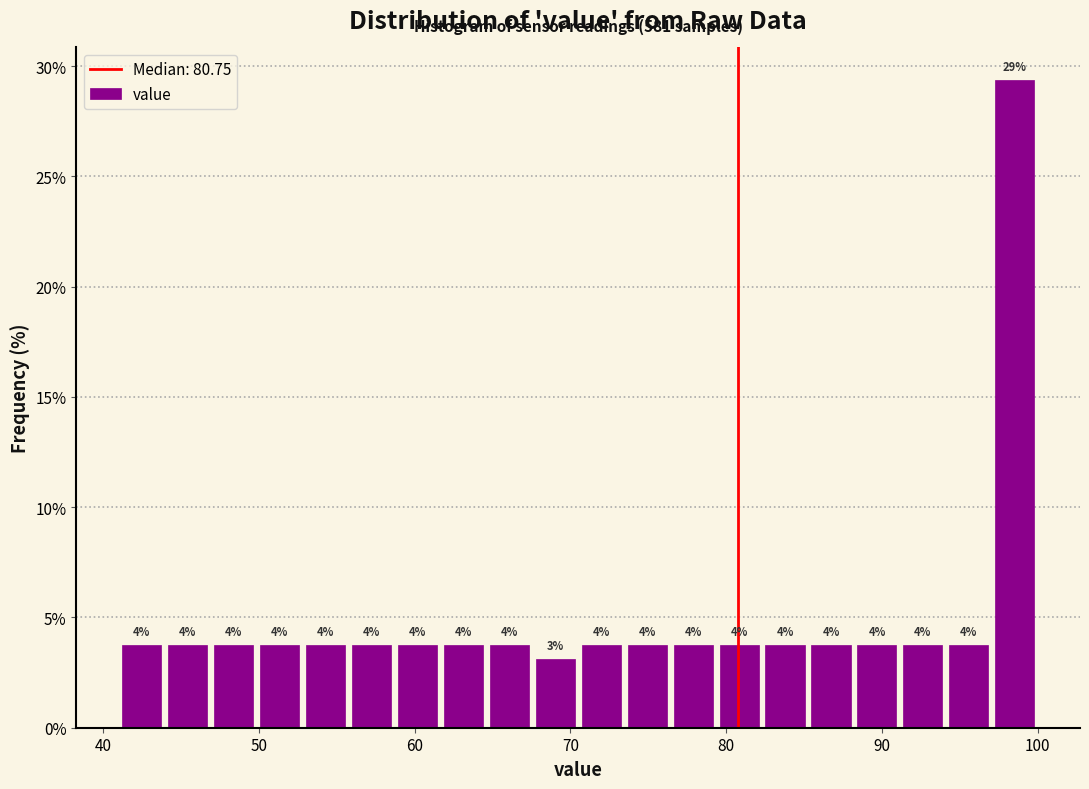

Around what value on the x-axis is the tallest bar? Give the approximate position of its centre, as read against the axis.

99